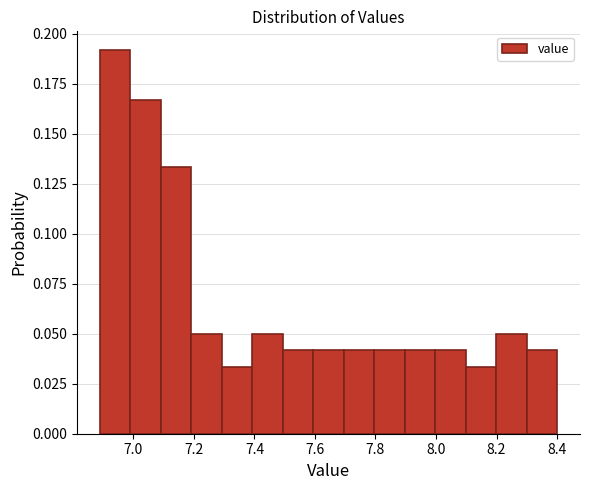

Reading left to right, list every bar in this chart as the range it spans on the x-axis followed by its height. Neither the bar edges nor the heights are printed on the chart, so give them approximately, as read against the axes.

6.88 to 7.00: 0.190
7.00 to 7.10: 0.165
7.10 to 7.20: 0.135
7.20 to 7.30: 0.050
7.30 to 7.40: 0.035
7.40 to 7.50: 0.050
7.50 to 7.60: 0.040
7.60 to 7.70: 0.040
7.70 to 7.80: 0.040
7.80 to 7.90: 0.040
7.90 to 8.00: 0.040
8.00 to 8.10: 0.040
8.10 to 8.20: 0.035
8.20 to 8.30: 0.050
8.30 to 8.40: 0.040